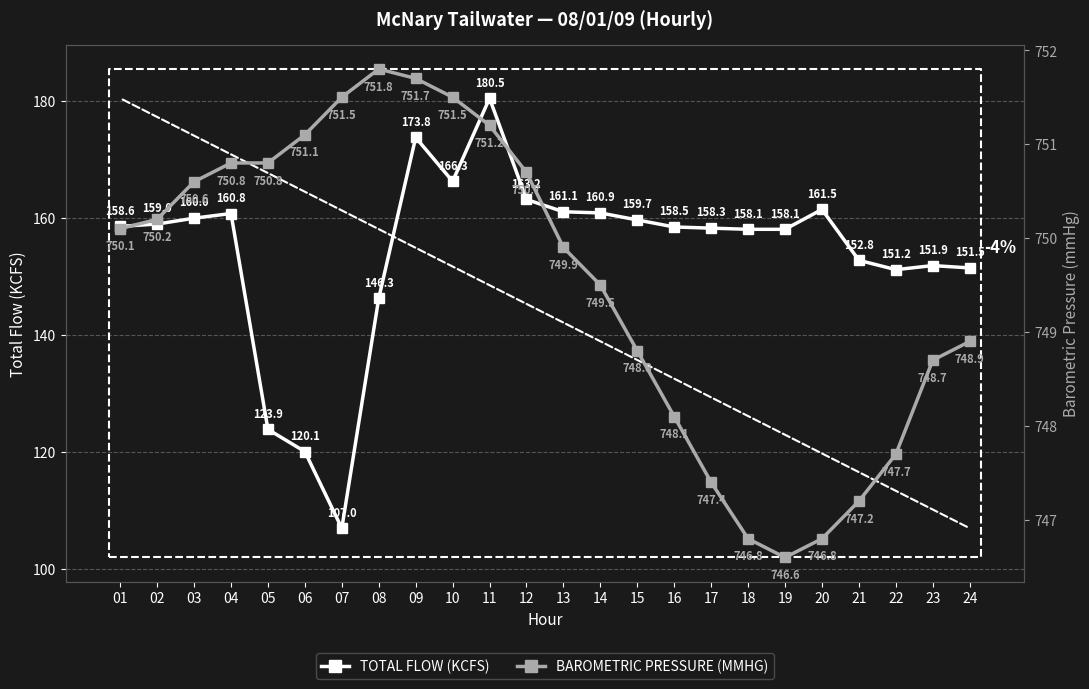

What is the average value of the TOTAL FLOW (KCFS) series?

154.3